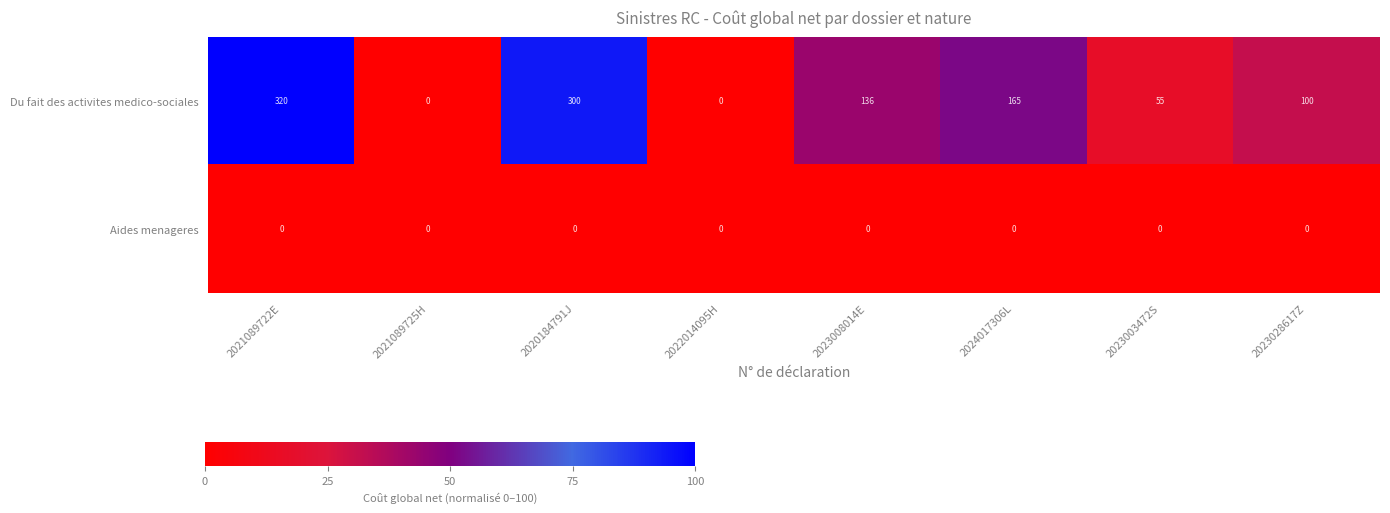

At which category is the sum across all series the highest?

2021089722E